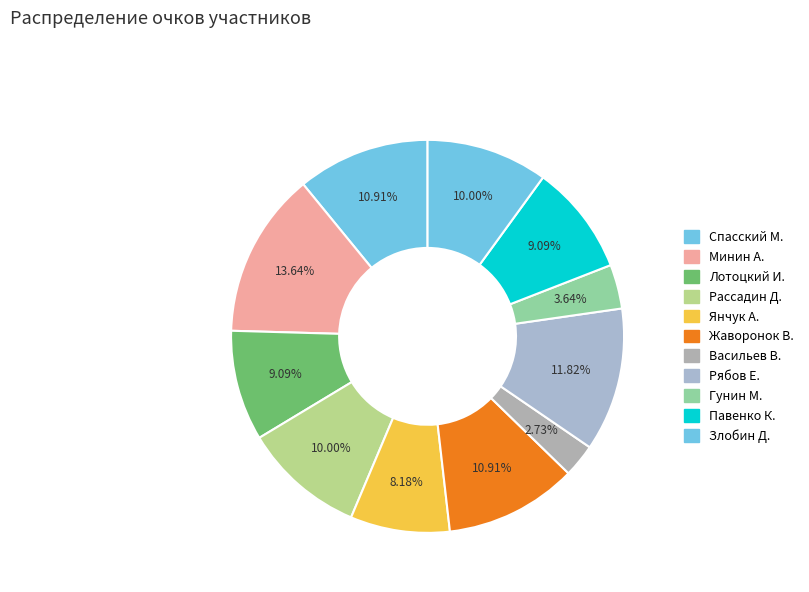

How many segments does this pie chart have?

11